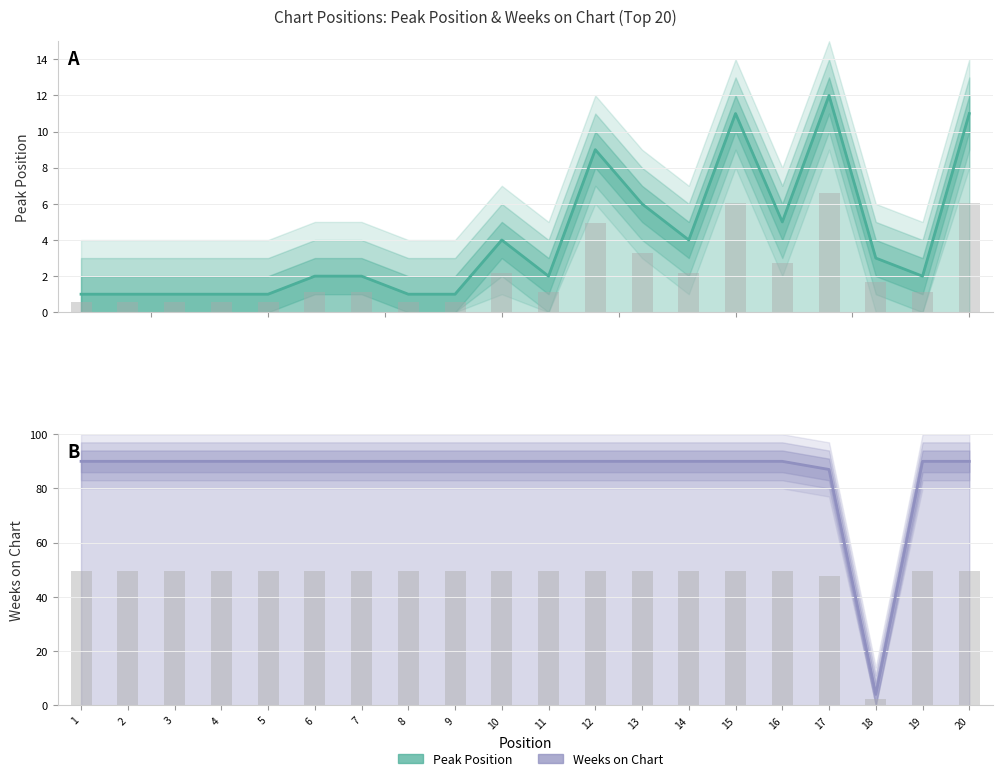

At which label does Weeks on Chart reach its peak?

1